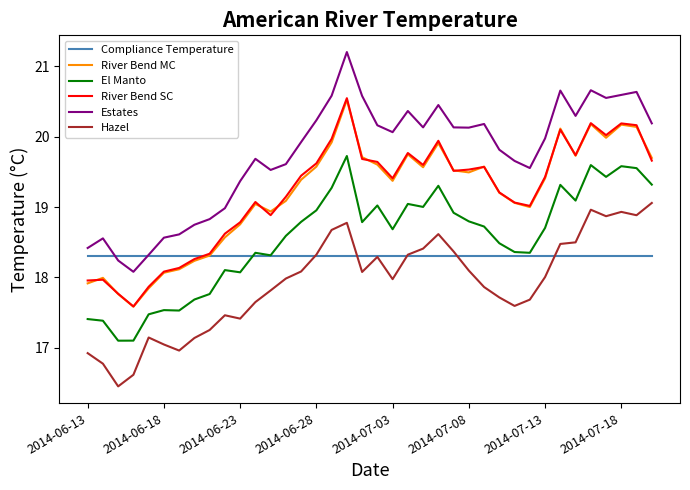

True or false: Estates and River Bend SC intersect in this chart.

False